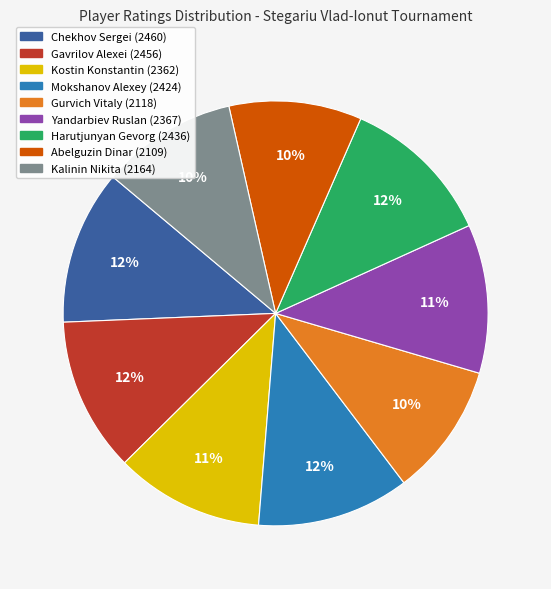

Is the sum of Kostin Konstantin and Yandarbiev Ruslan greater than half?

No